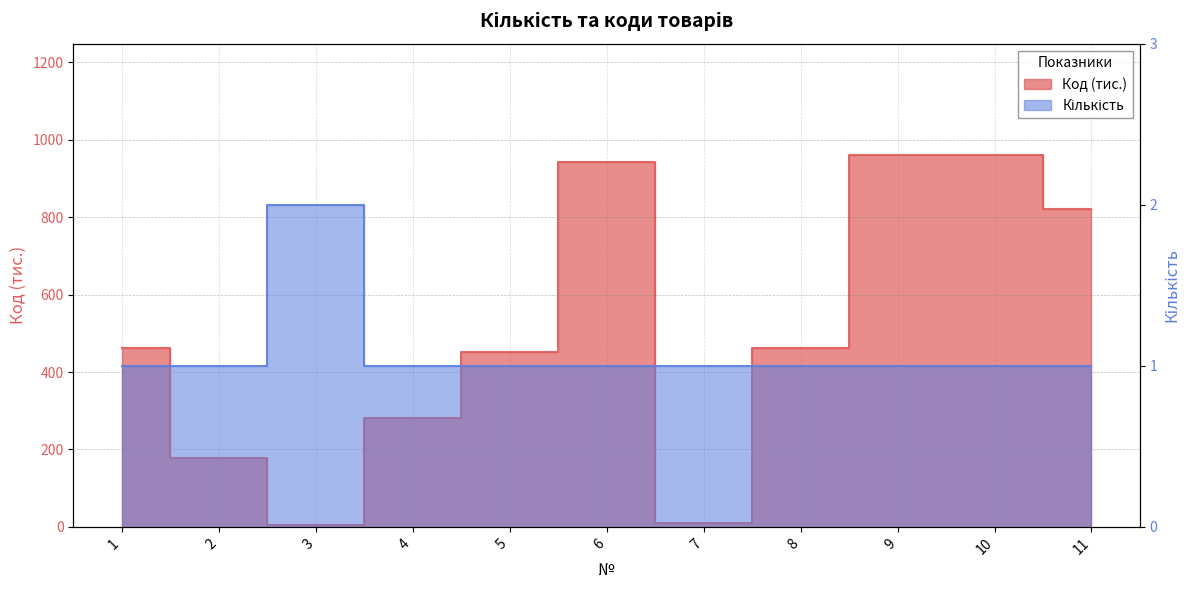

At how many categories does at least one series exceed 774?

4